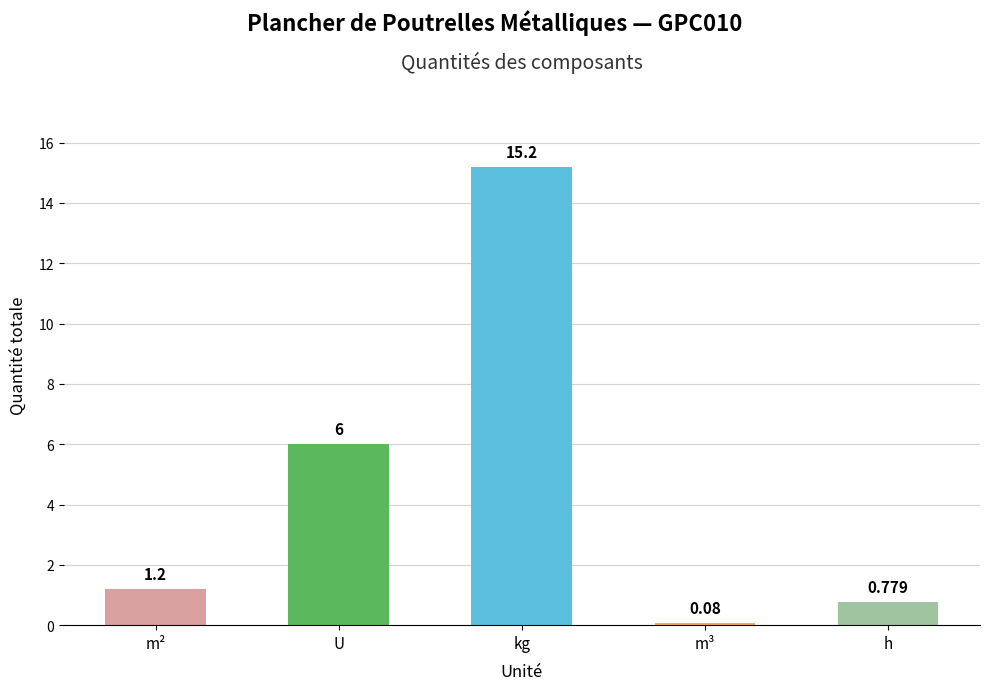

What is the difference between the second highest and minimum values?

5.9